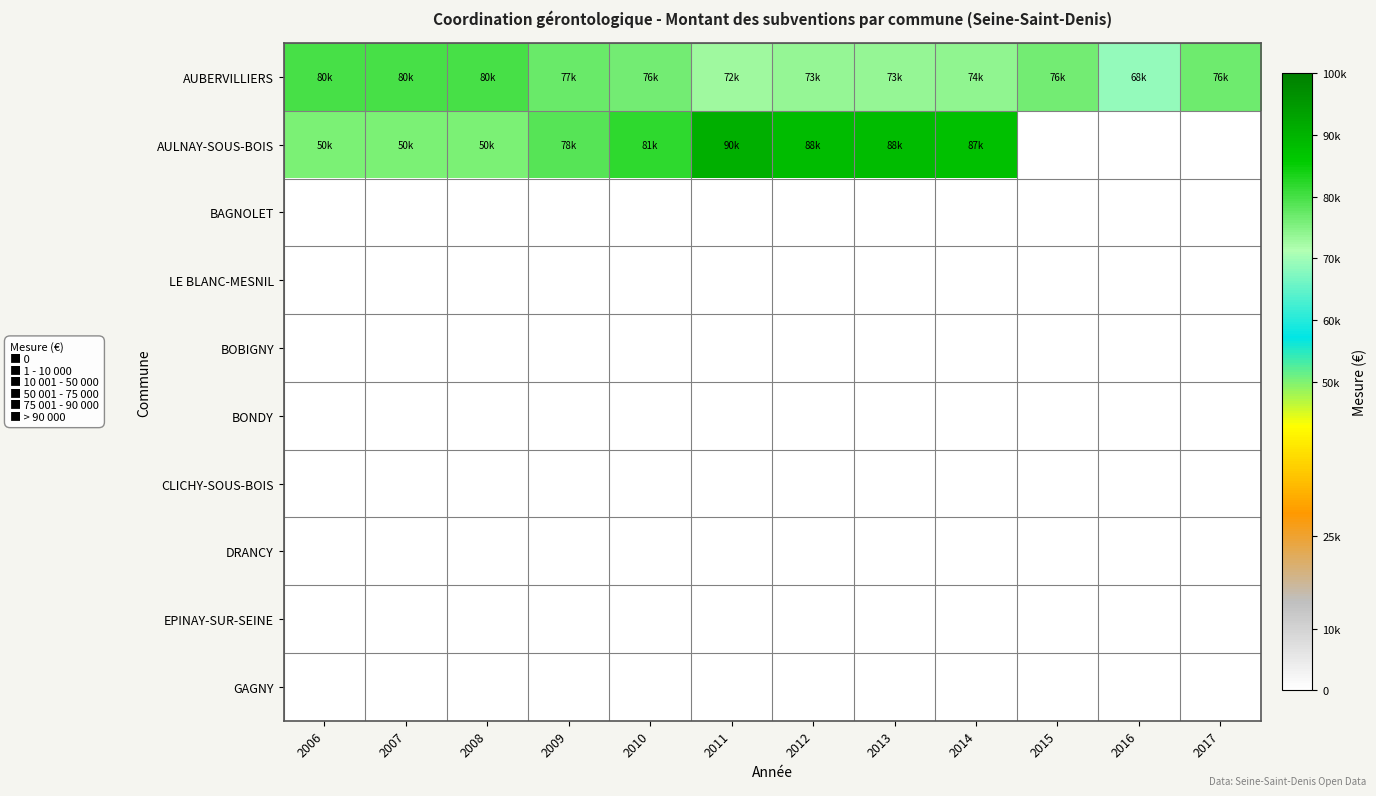

Reading right to left, transcribe all the data shown in this chart.

AUBERVILLIERS: 2017=76734	2016=68752	2015=76193	2014=74014	2013=73689	2012=73689	2011=72921	2010=76358	2009=77251	2008=80000	2007=80000	2006=80000
AULNAY-SOUS-BOIS: 2017=0	2016=0	2015=0	2014=87863	2013=88538	2012=88358	2011=90919	2010=81991	2009=78564	2008=50000	2007=50000	2006=50000
BAGNOLET: 2017=0	2016=0	2015=0	2014=0	2013=0	2012=0	2011=0	2010=0	2009=0	2008=0	2007=0	2006=0
LE BLANC-MESNIL: 2017=0	2016=0	2015=0	2014=0	2013=0	2012=0	2011=0	2010=0	2009=0	2008=0	2007=0	2006=0
BOBIGNY: 2017=0	2016=0	2015=0	2014=0	2013=0	2012=0	2011=0	2010=0	2009=0	2008=0	2007=0	2006=0
BONDY: 2017=0	2016=0	2015=0	2014=0	2013=0	2012=0	2011=0	2010=0	2009=0	2008=0	2007=0	2006=0
CLICHY-SOUS-BOIS: 2017=0	2016=0	2015=0	2014=0	2013=0	2012=0	2011=0	2010=0	2009=0	2008=0	2007=0	2006=0
DRANCY: 2017=0	2016=0	2015=0	2014=0	2013=0	2012=0	2011=0	2010=0	2009=0	2008=0	2007=0	2006=0
EPINAY-SUR-SEINE: 2017=0	2016=0	2015=0	2014=0	2013=0	2012=0	2011=0	2010=0	2009=0	2008=0	2007=0	2006=0
GAGNY: 2017=0	2016=0	2015=0	2014=0	2013=0	2012=0	2011=0	2010=0	2009=0	2008=0	2007=0	2006=0